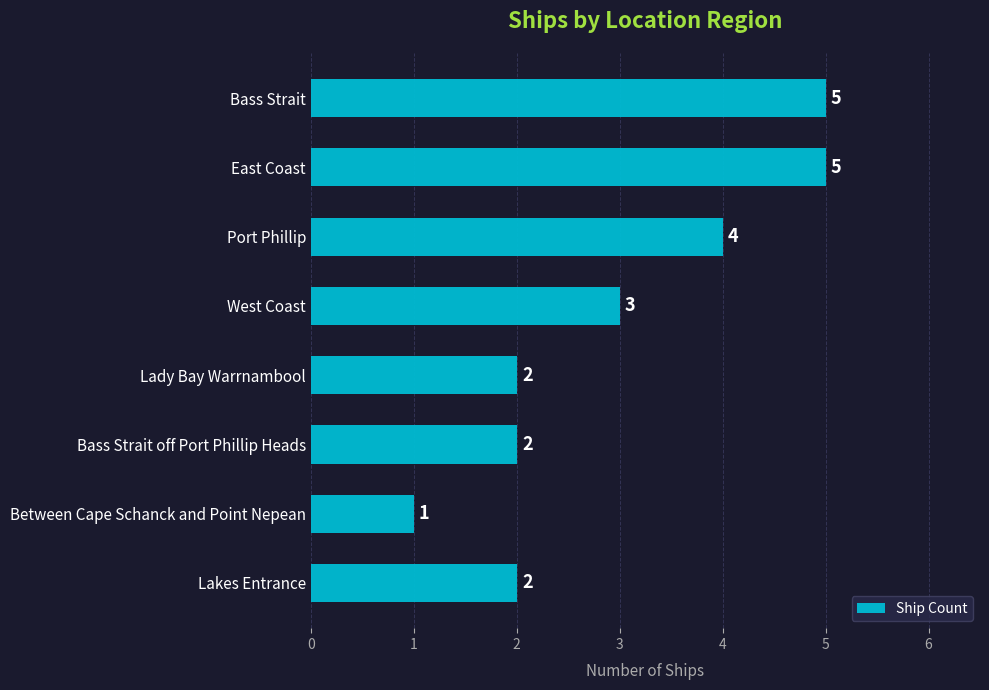

What is the average value?

3